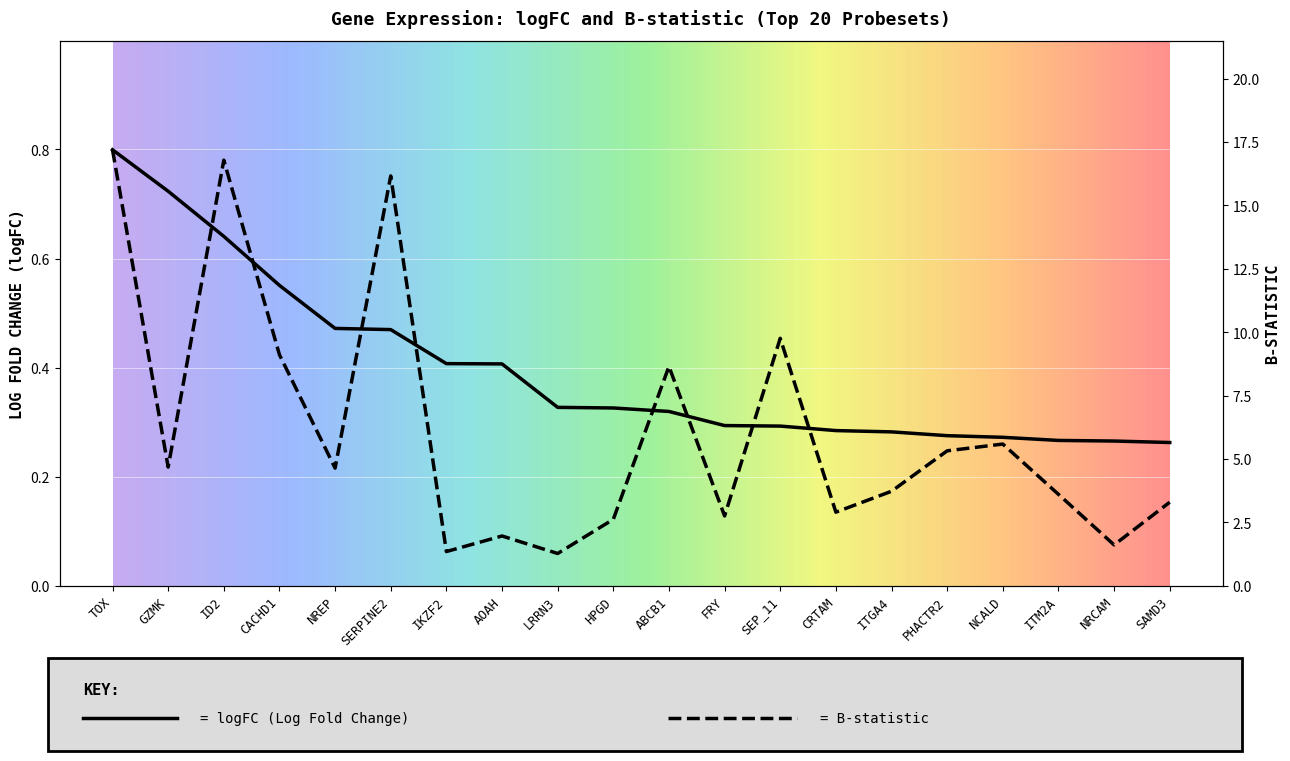

The B-statistic series shows 1.4 at IKZF2. True or false?

True